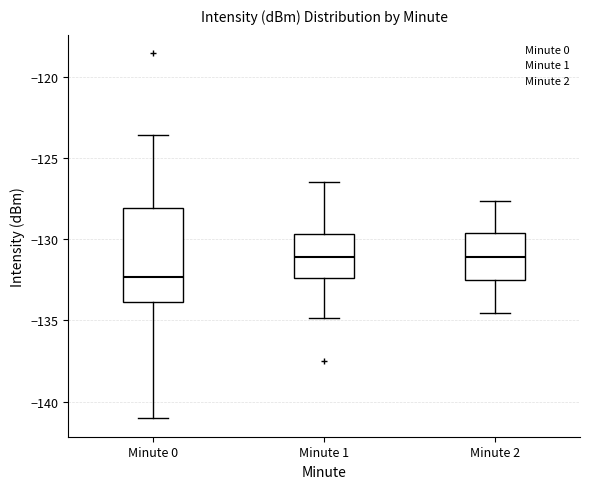

Reading left to right, read every box against the y-axis: the position of its median line, the range the box covers, and the ends of its whiskers. The values are not printed on the chart, so give them approximately, as read against the axis.

Minute 0: median -132.5, box -134.0 to -128.0, whiskers -141.0 to -123.5
Minute 1: median -131.0, box -132.5 to -129.5, whiskers -135.0 to -126.5
Minute 2: median -131.0, box -132.5 to -129.5, whiskers -134.5 to -127.5